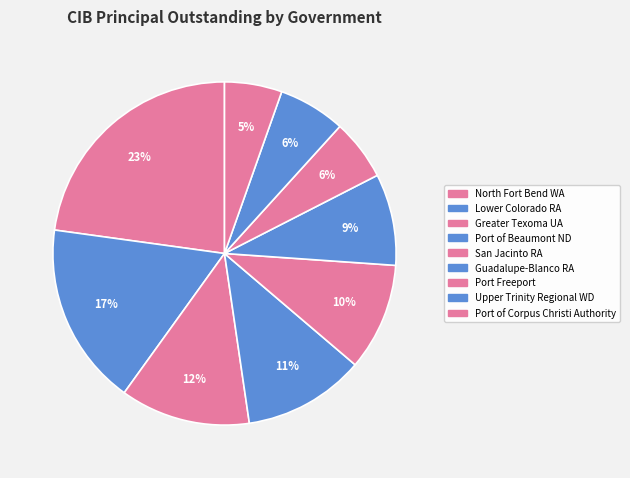

Is it true that Lower Colorado RA is 17% of the pie?

True